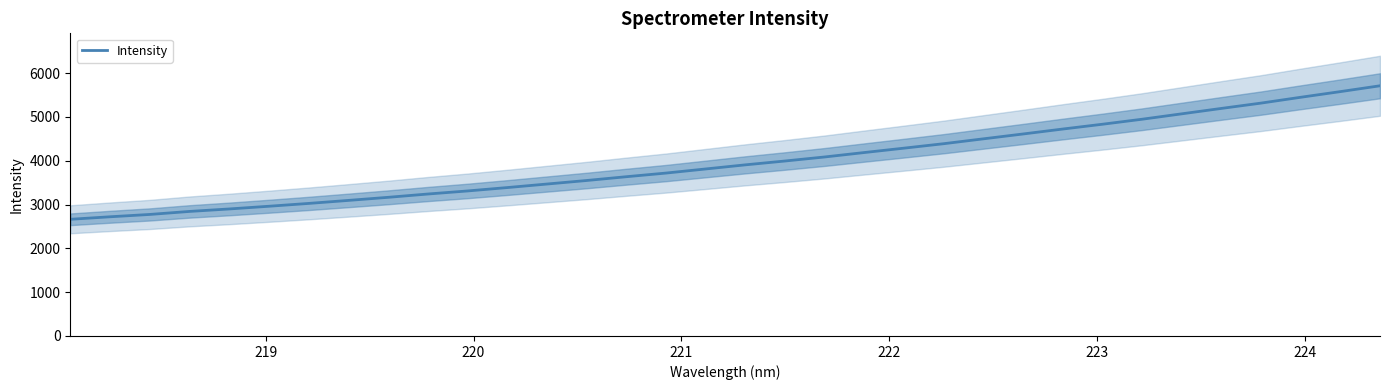

What is the highest value of the Intensity series?

5710.9